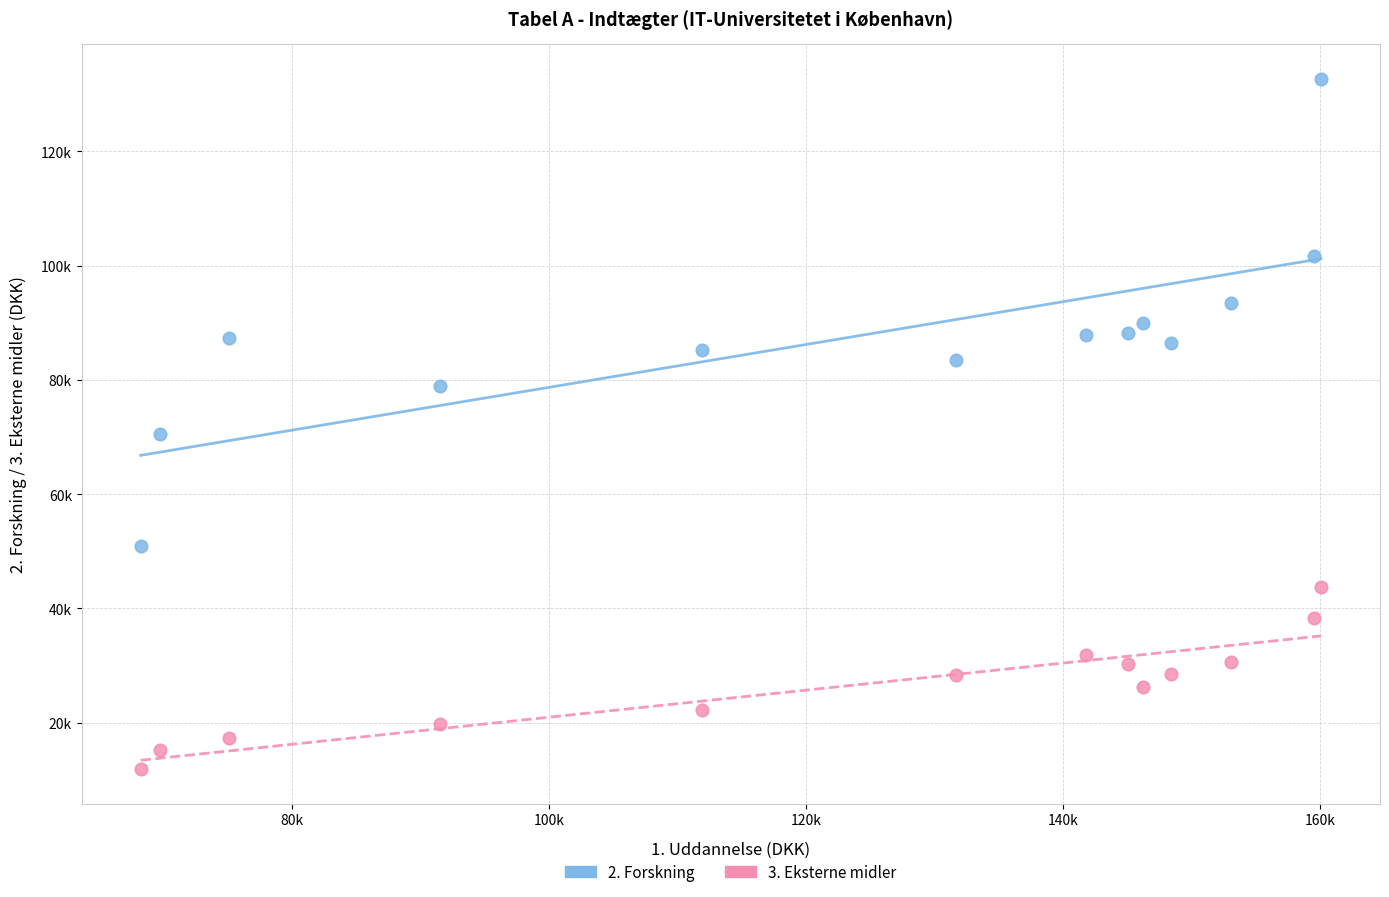

Which series has the largest Y range (max minus min)?

2. Forskning